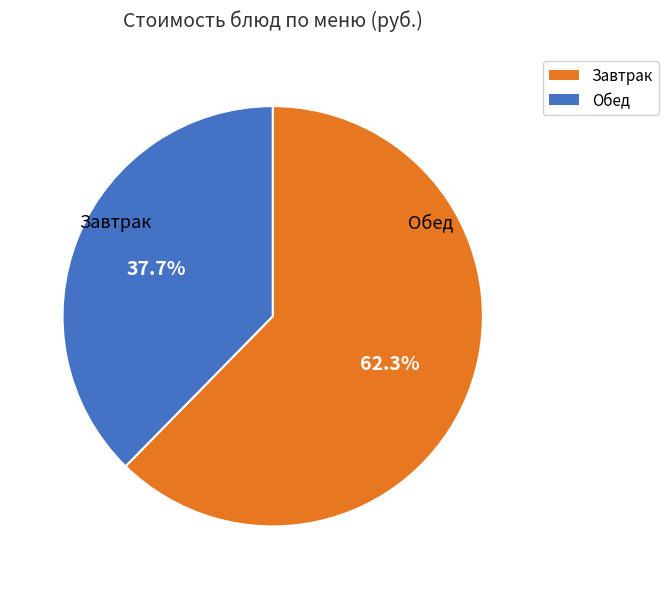

Does any single category account for the majority?

Yes